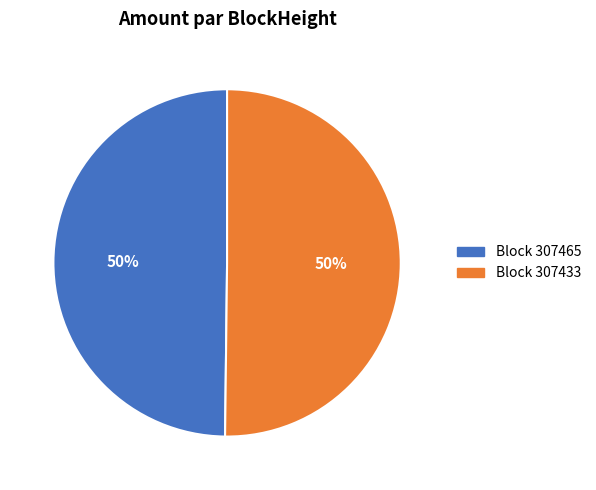

How many slices are in this pie chart?

2